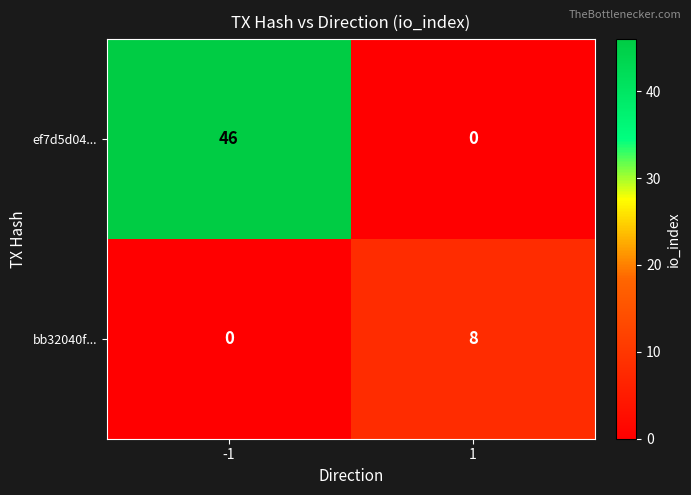

What is the total value across all series at 1?

8